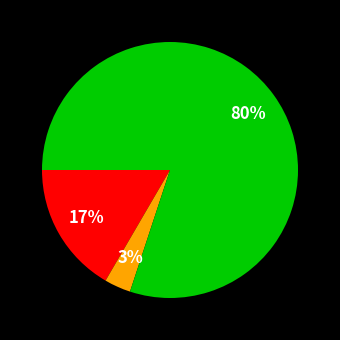

Is there any slice that represents more than half of the pie?

Yes